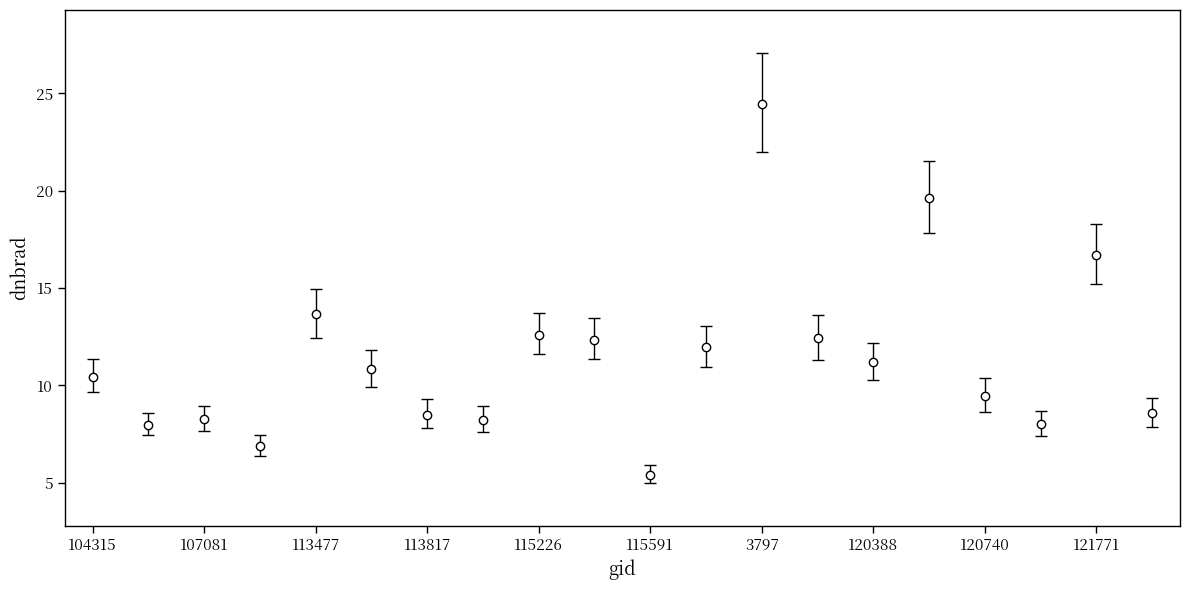

What is the value of the 18th point from the left?

8.0